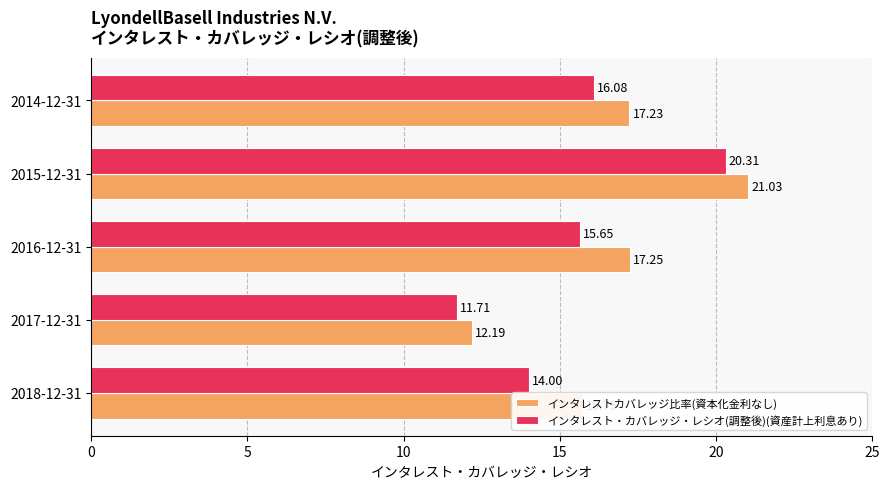

Which series has the widest spread of values?

インタレストカバレッジ比率(資本化金利なし)